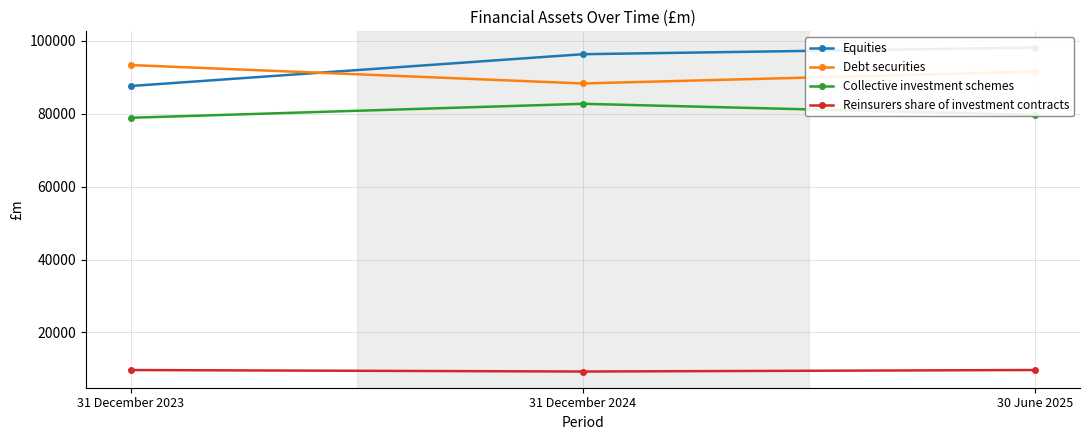

At 30 June 2025, list the series in order from largest to smallest.

Equities, Debt securities, Collective investment schemes, Reinsurers share of investment contracts